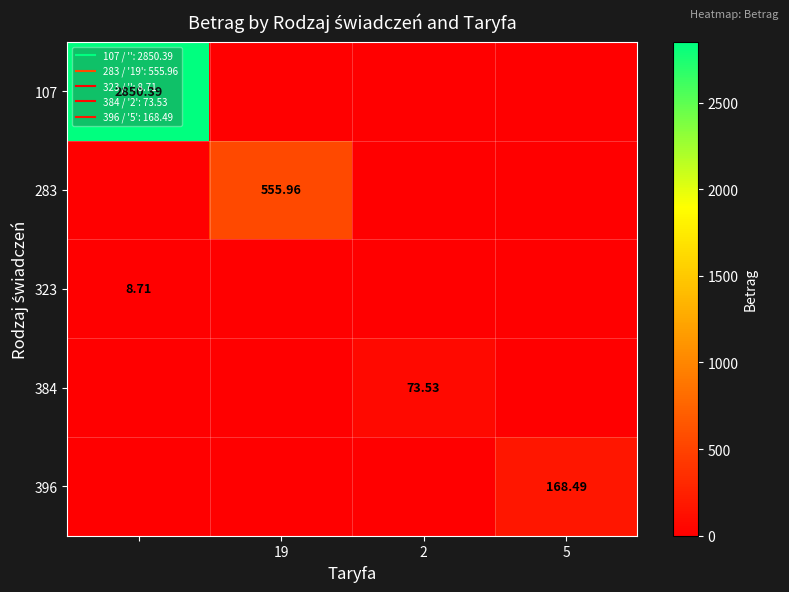

What is the highest value of the 384 series?

73.5